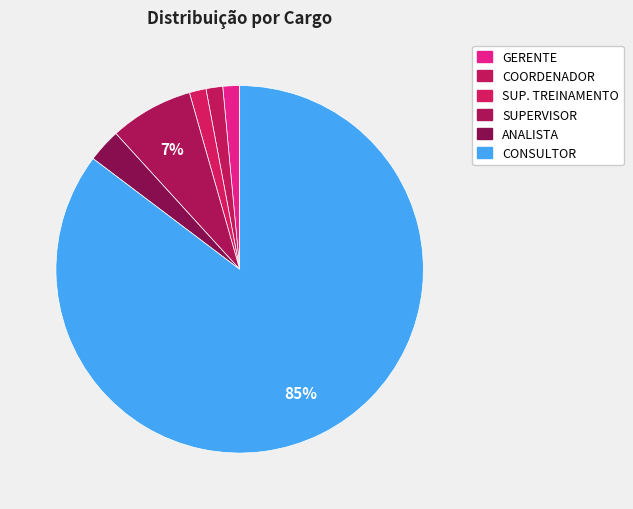

What is the smallest slice in the pie chart?

GERENTE